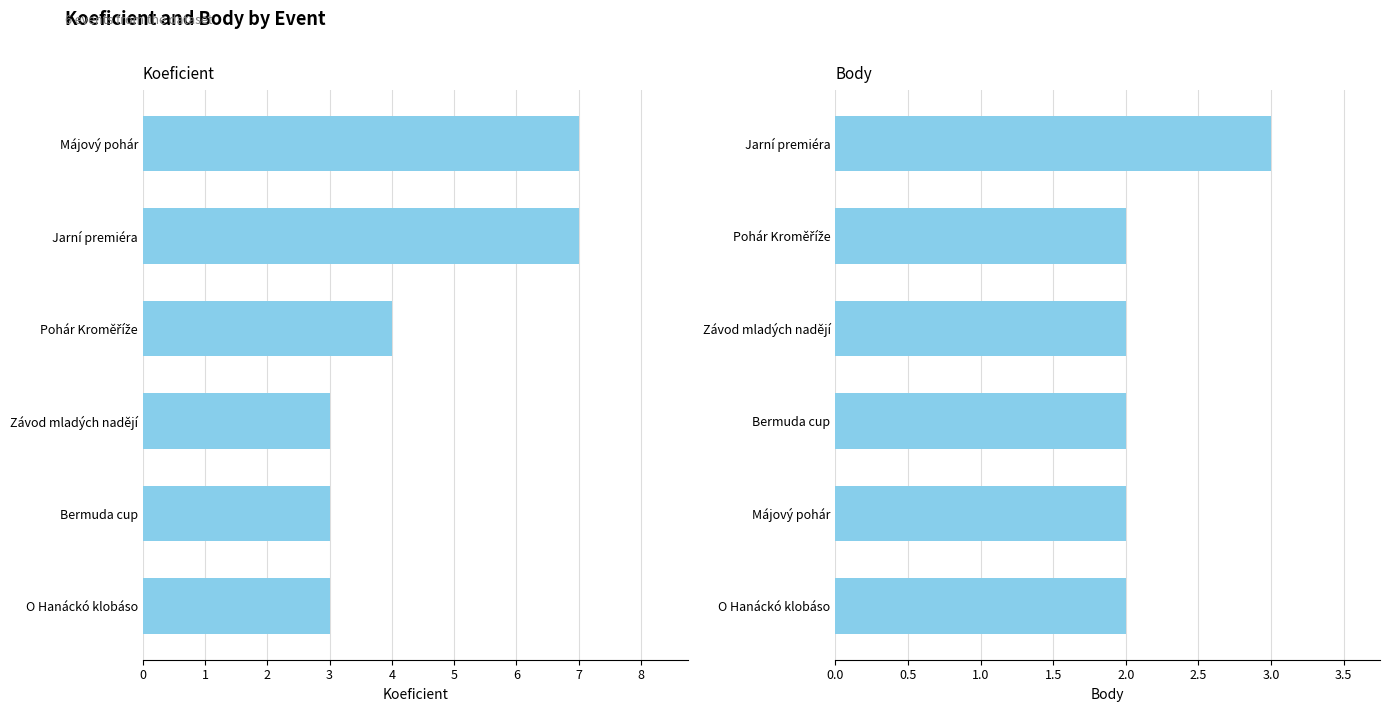

How many bars are there in each group?

2